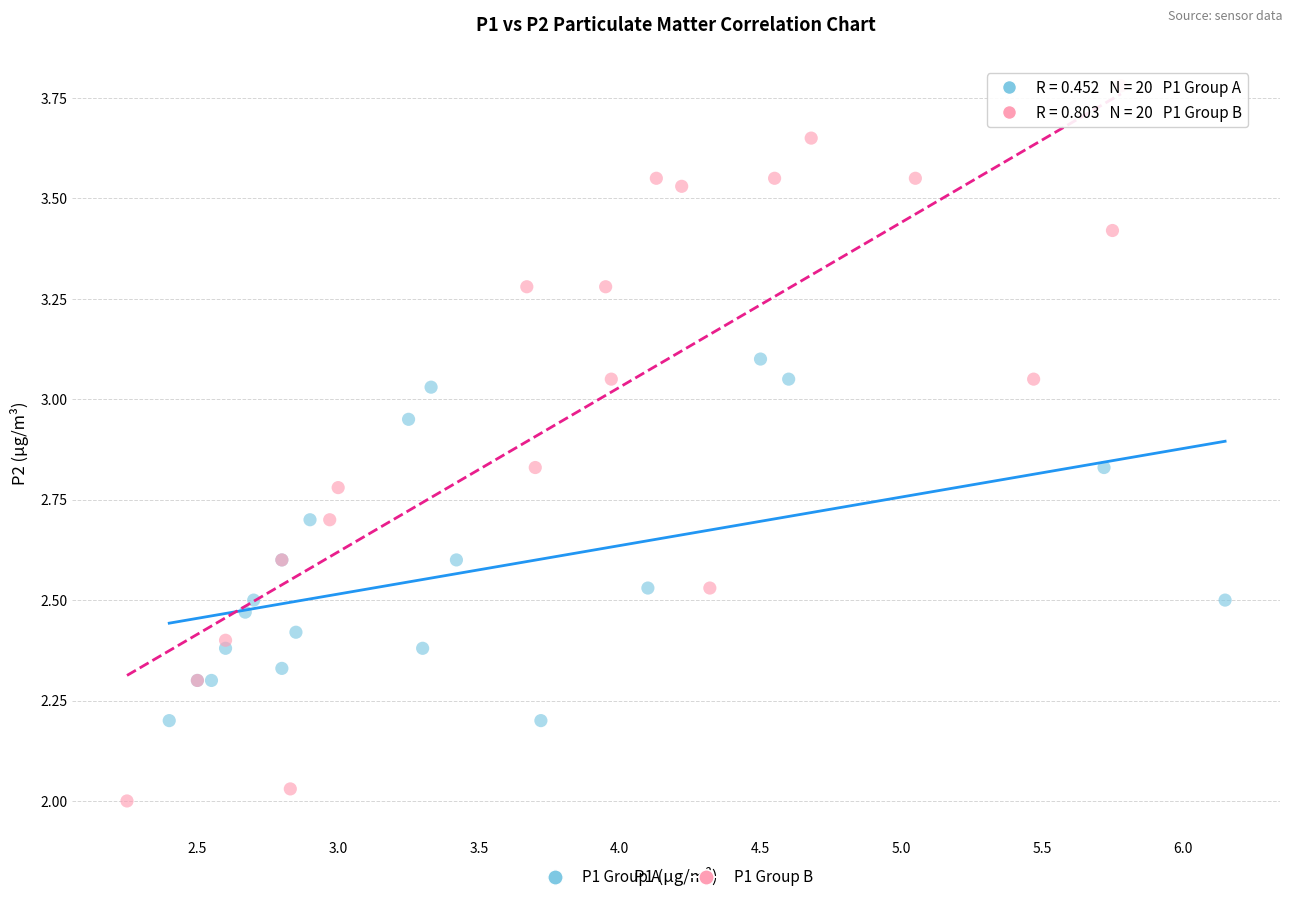

Which series contains the highest Y value?

P1 Group B